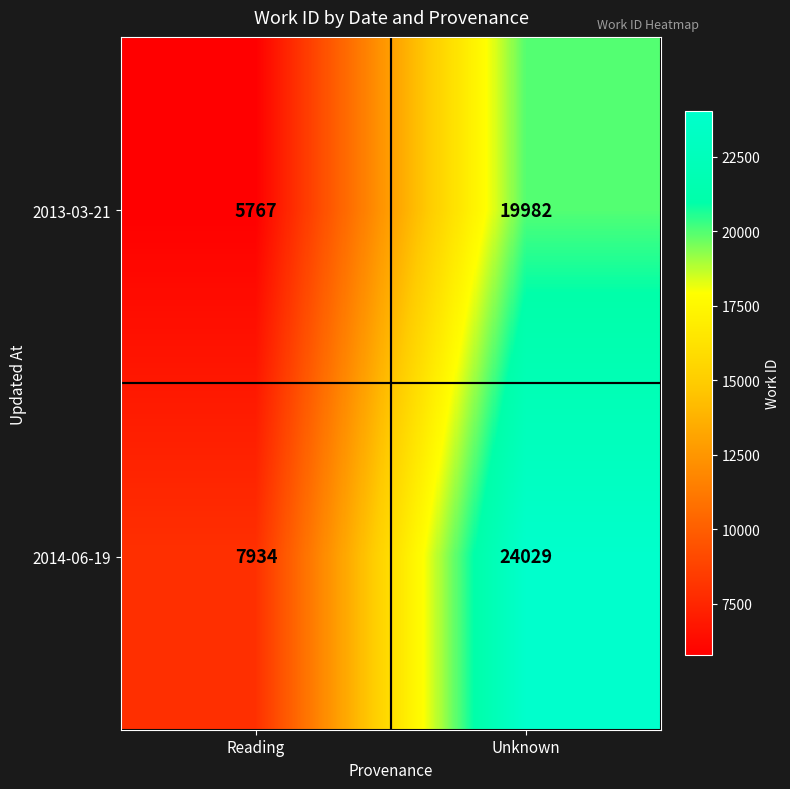

List the series in order of their overall mean, lowest first.

2013-03-21, 2014-06-19